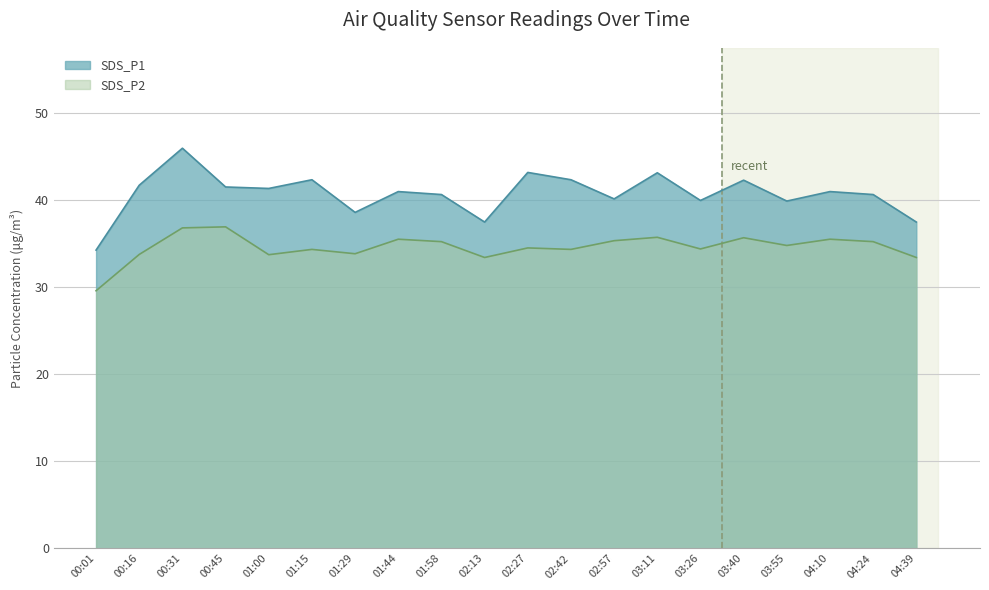

Which label corresponds to the smallest value in the chart?

00:01